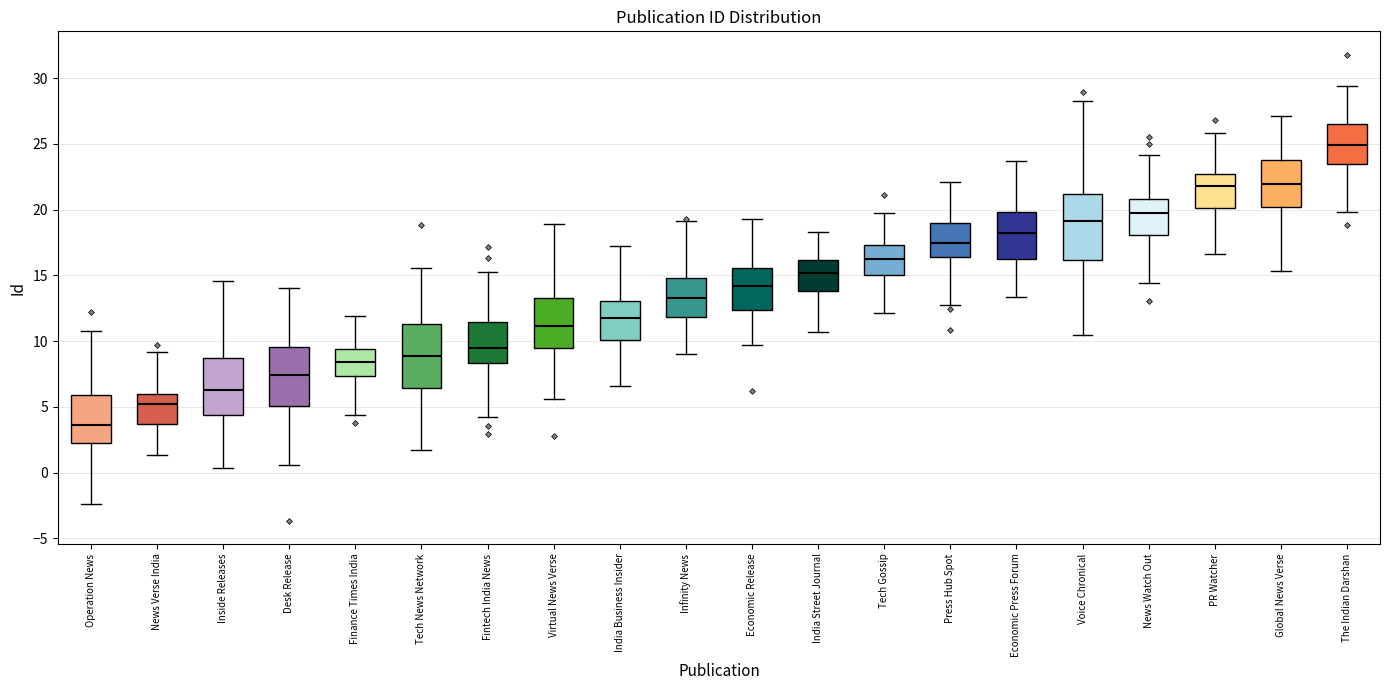

Where is the upper edge of the box for Finance Times India on the y-axis? The values are not printed on the chart, so give them approximately, as read against the axis.

9.5